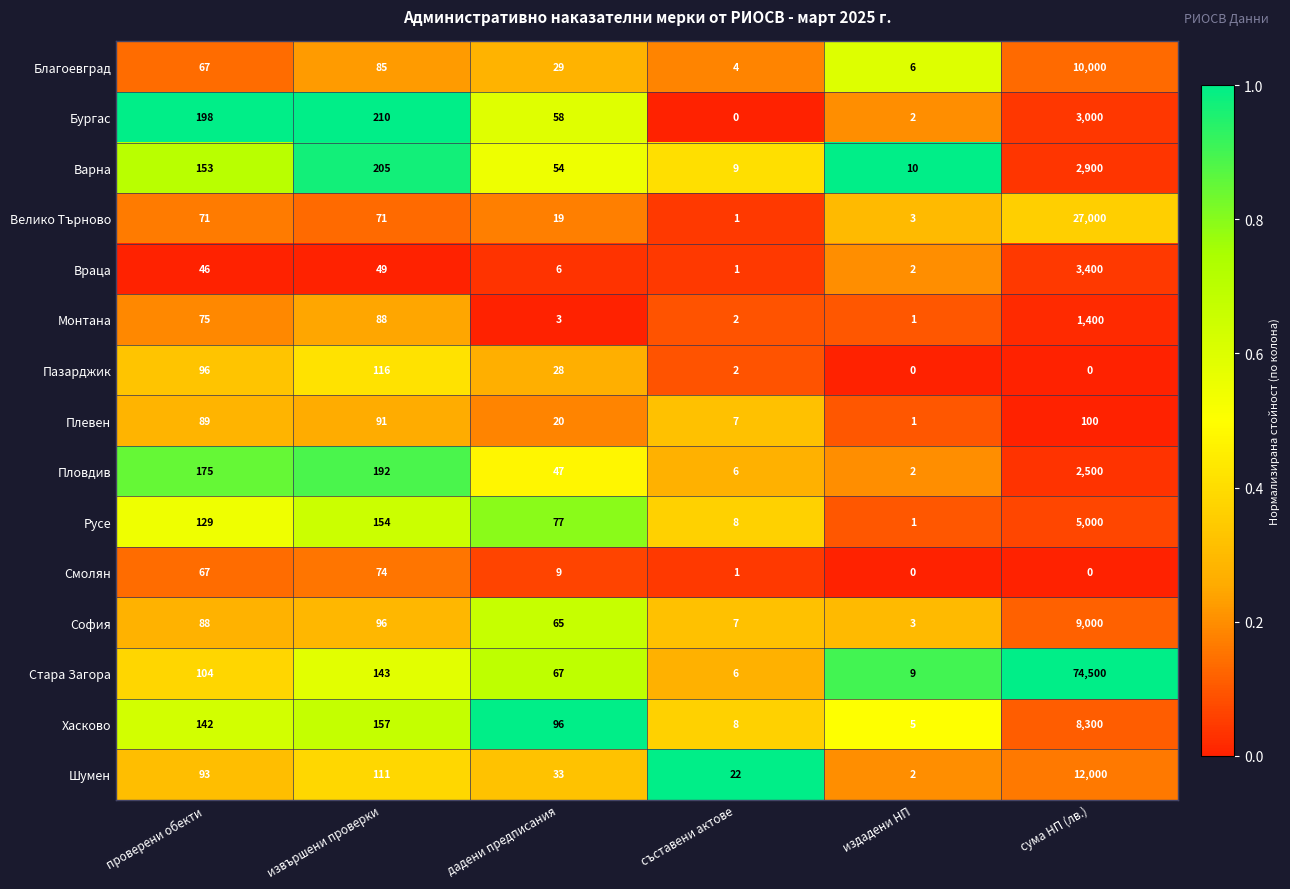

At how many categories does at least one series exceed 0?

6